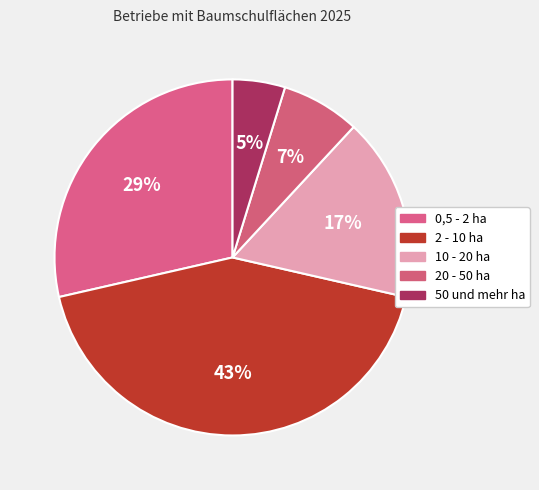

Rank the categories by value from highest to lowest.

2 - 10 ha, 0,5 - 2 ha, 10 - 20 ha, 20 - 50 ha, 50 und mehr ha